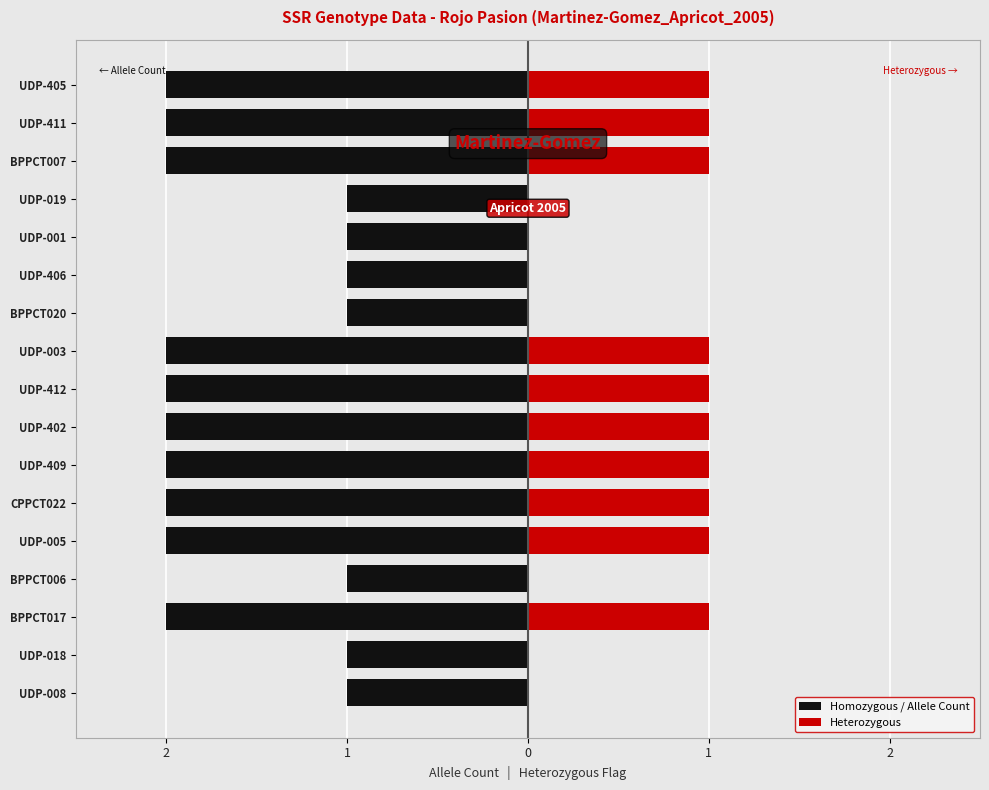

What is the approximate value of Homozygous / Allele Count at UDP-005?

-2